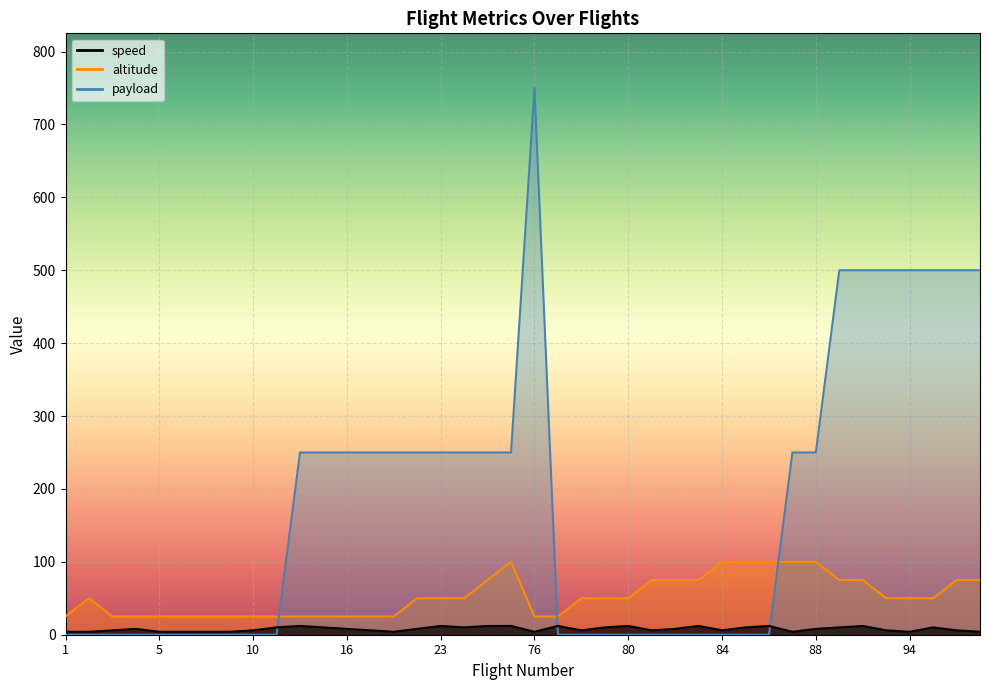

What is the maximum value for speed?

12